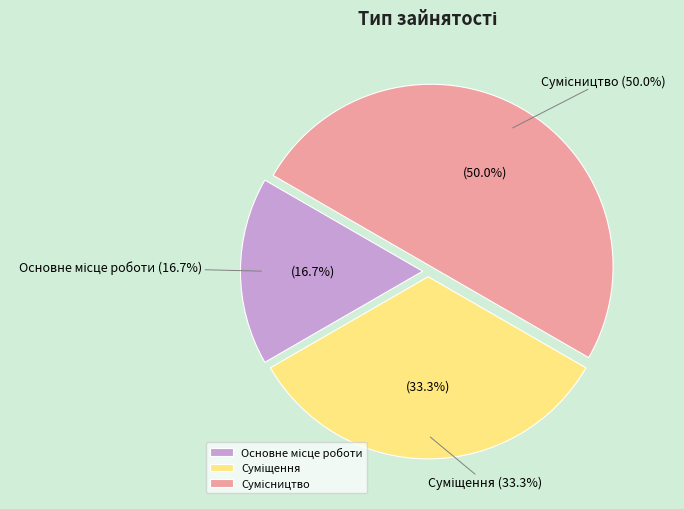

How much of the chart is everything except Основне місце роботи?

83.3%